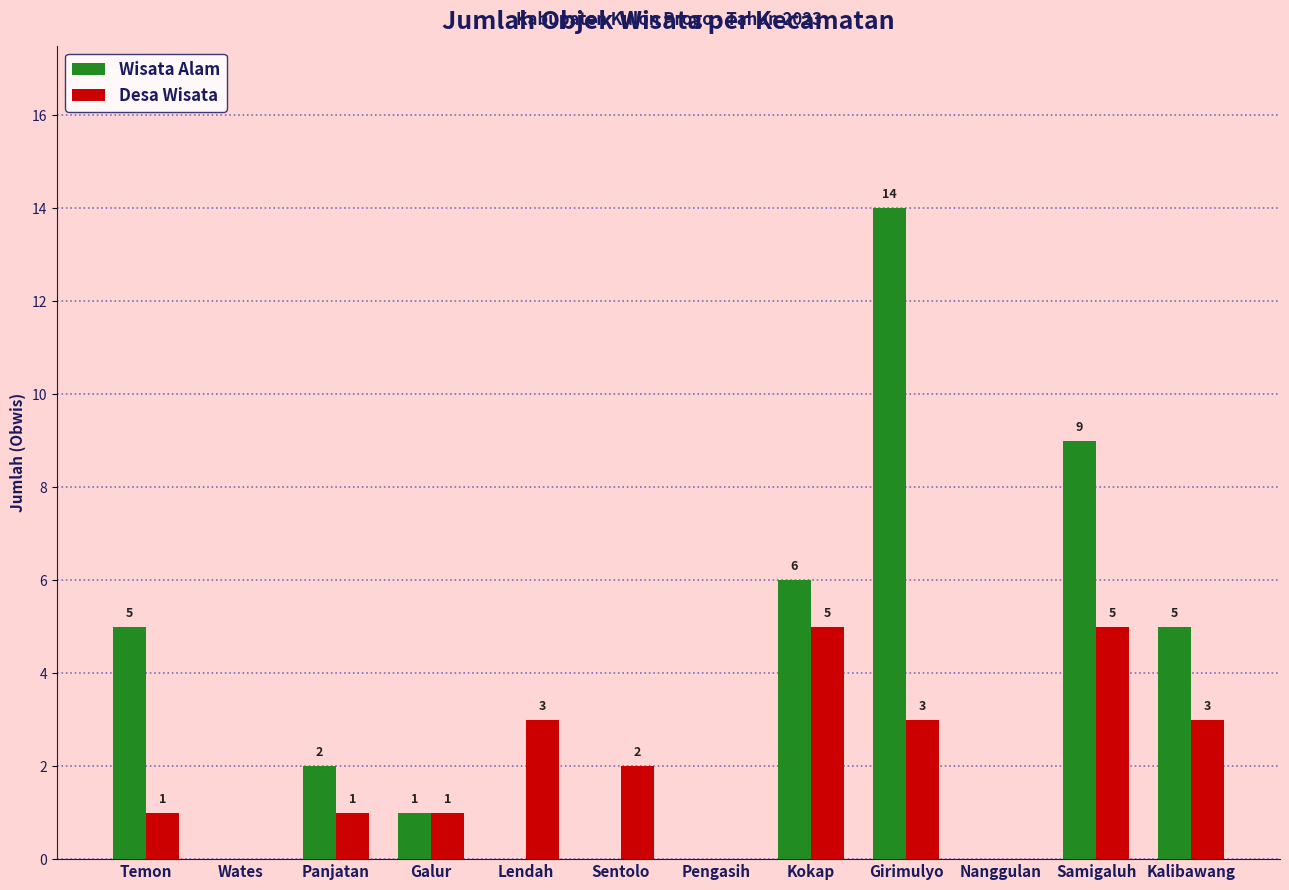

Which category has the highest value in the Wisata Alam series?

Girimulyo